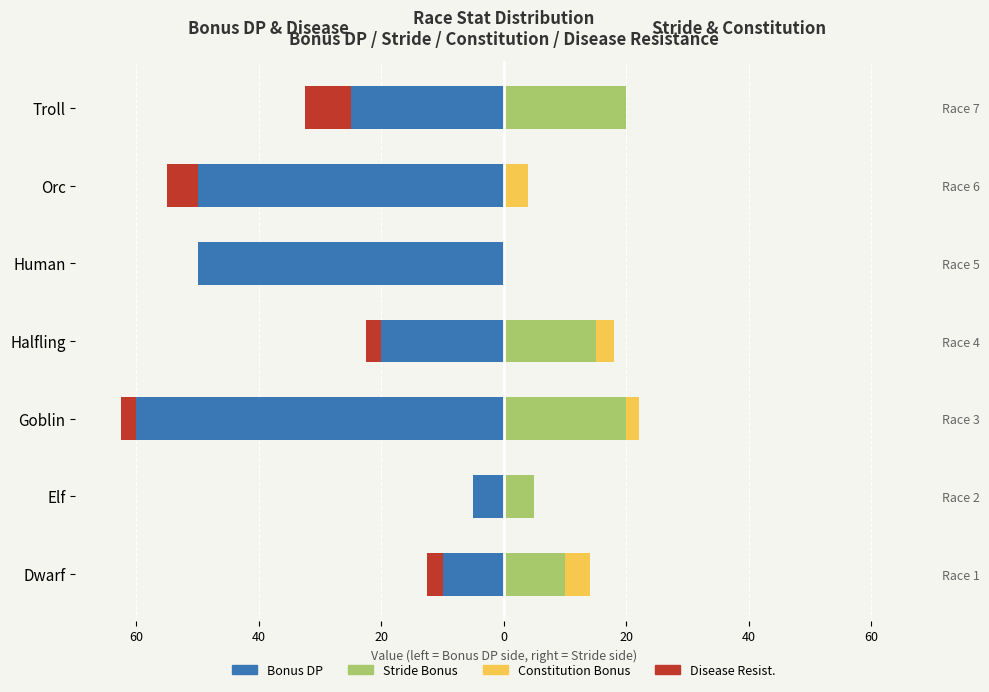

Reading right to left, what are all the values shown in this chart?

Bonus DP: -25.0	-50.0	-50.0	-20.0	-60.0	-5.0	-10.0
Stride Bonus: 20.0	0.0	0.0	15.0	20.0	5.0	10.0
Disease Resist.: -7.5	-5.0	0.0	-2.5	-2.5	0.0	-2.5
Constitution Bonus: 0.0	4.0	0.0	3.0	2.0	0.0	4.0